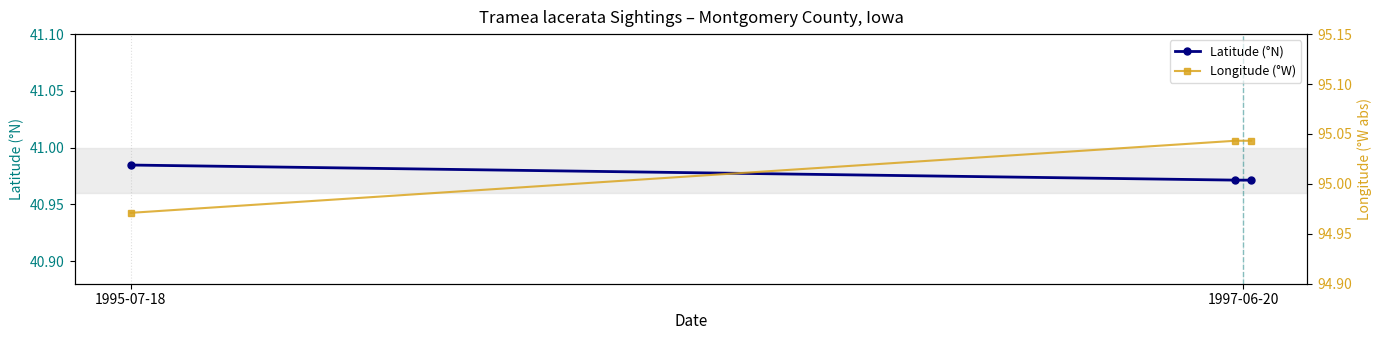

What is the difference between the maximum and minimum values in the Longitude (°W) series?

0.1